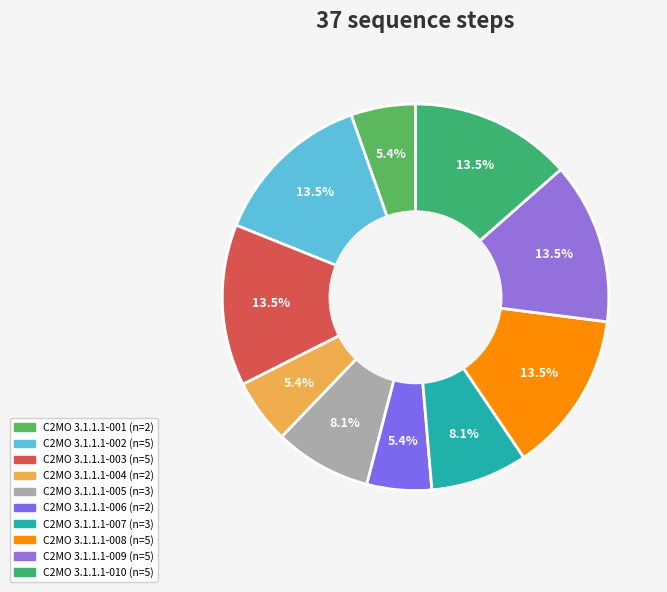

Is it true that C2MO 3.1.1.1-001 is 5% of the pie?

True